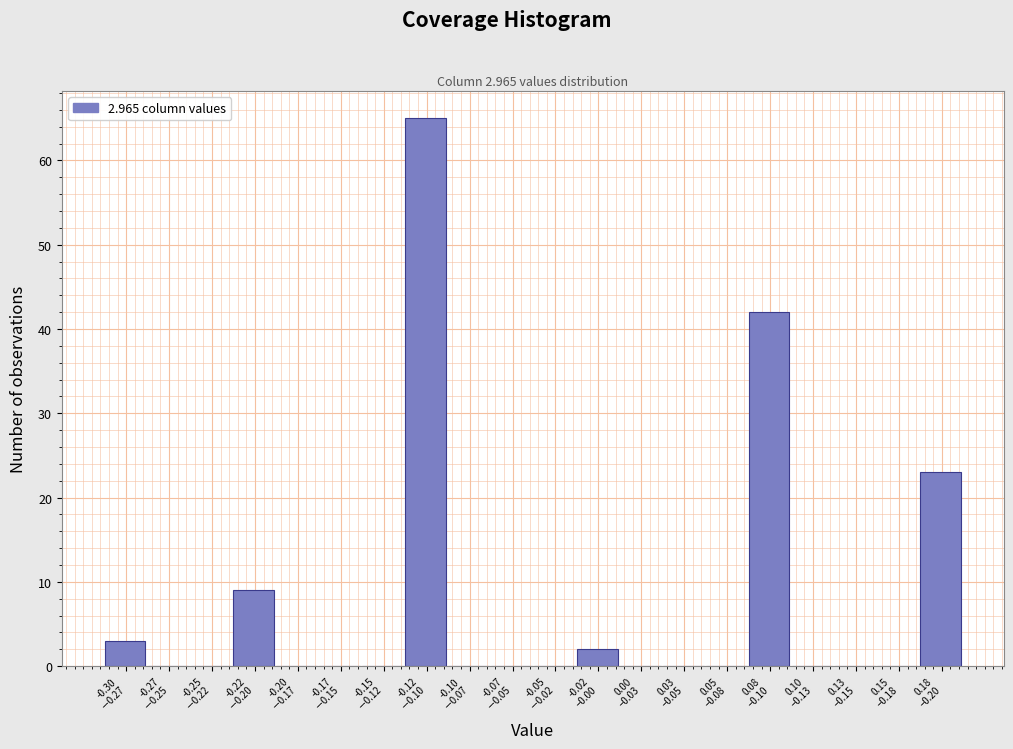

What is the maximum value shown in the chart?

65